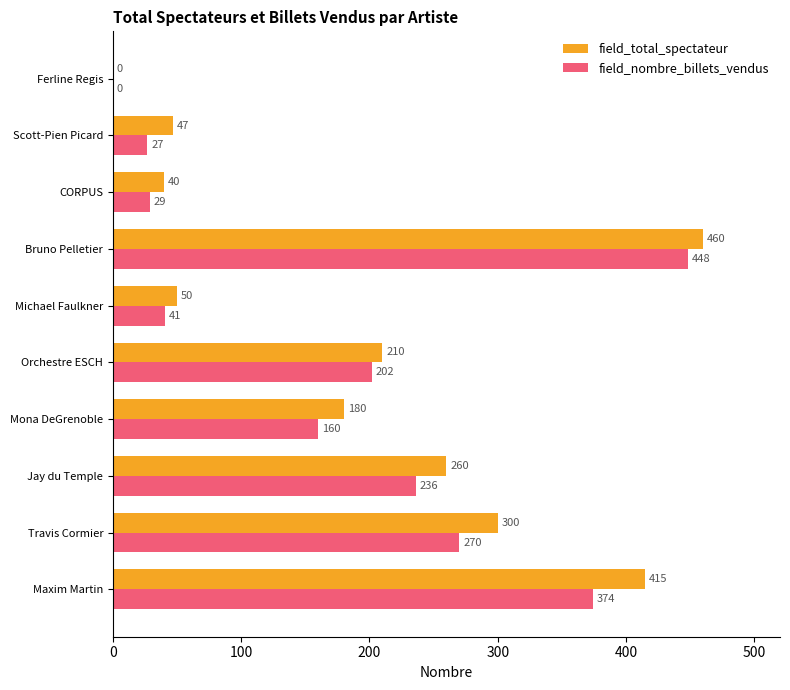

What is the sum of the field_nombre_billets_vendus values at Jay du Temple and Scott-Pien Picard?

263